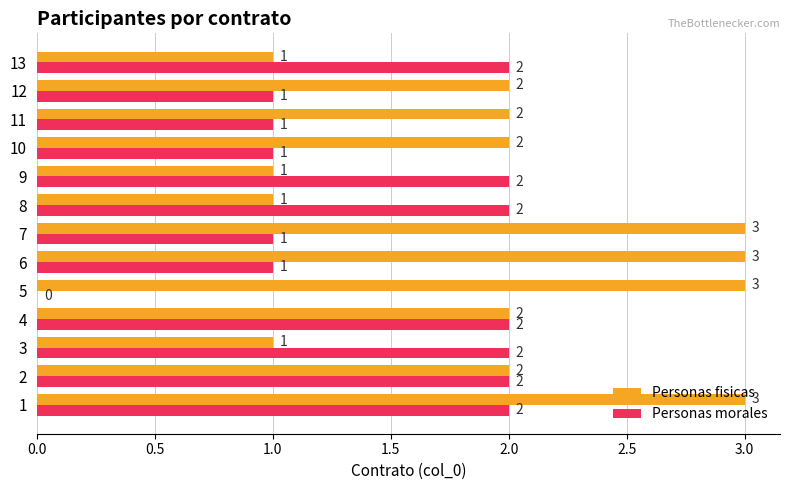

Between 4 and 5, which series saw the biggest shift?

Personas morales